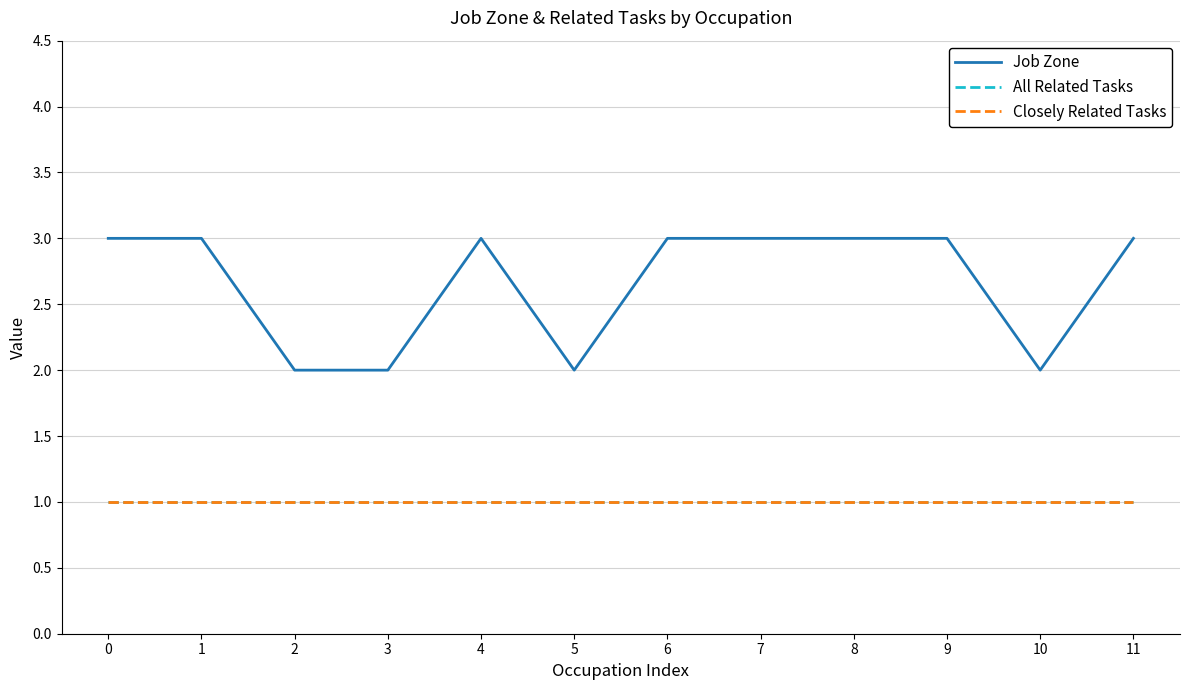

True or false: All Related Tasks and Job Zone intersect in this chart.

False